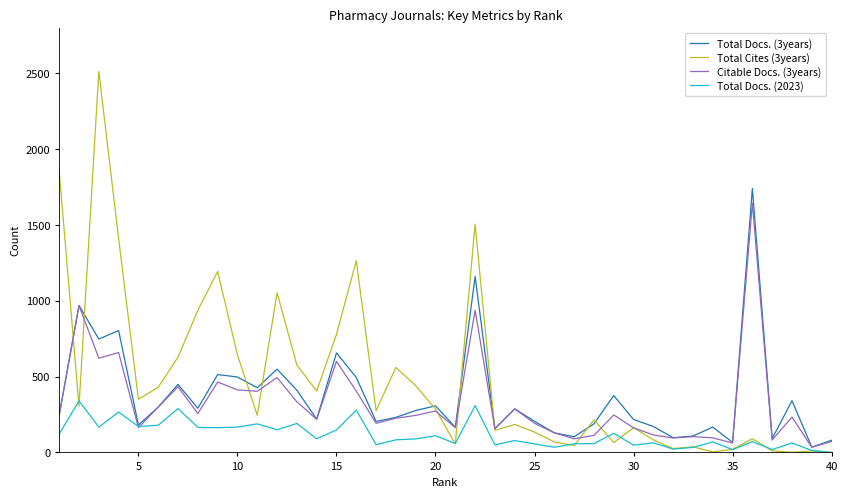

Which series has the largest range (max minus min)?

Total Cites (3years)